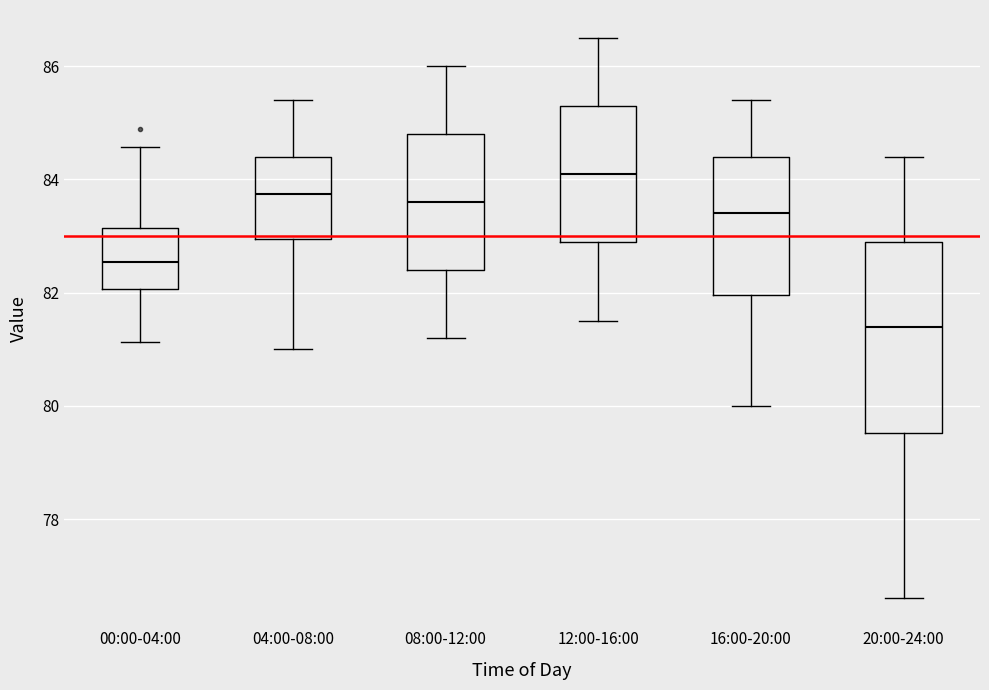

Reading left to right, read every box against the y-axis: the position of its median line, the range the box covers, and the ends of its whiskers. The values are not printed on the chart, so give them approximately, as read against the axis.

00:00-04:00: median 82.6, box 82.0 to 83.2, whiskers 81.2 to 84.6
04:00-08:00: median 83.8, box 83.0 to 84.4, whiskers 81.0 to 85.4
08:00-12:00: median 83.6, box 82.4 to 84.8, whiskers 81.2 to 86.0
12:00-16:00: median 84.2, box 83.0 to 85.4, whiskers 81.6 to 86.6
16:00-20:00: median 83.4, box 82.0 to 84.4, whiskers 80.0 to 85.4
20:00-24:00: median 81.4, box 79.6 to 83.0, whiskers 76.6 to 84.4